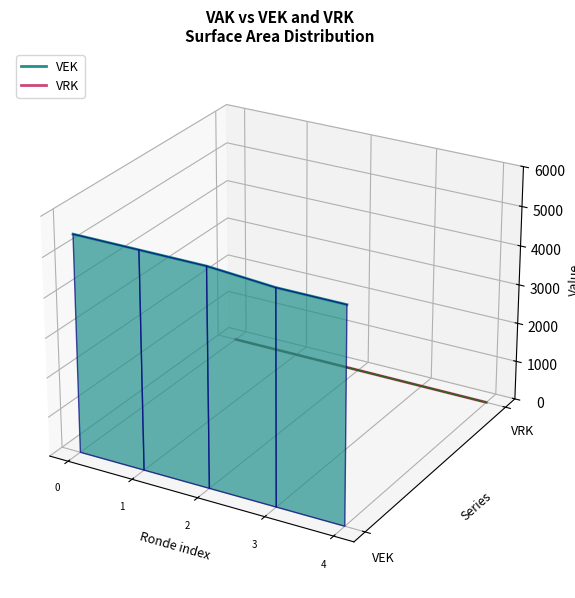

Rank the series at 3 from lowest to highest value.

VRK, VEK